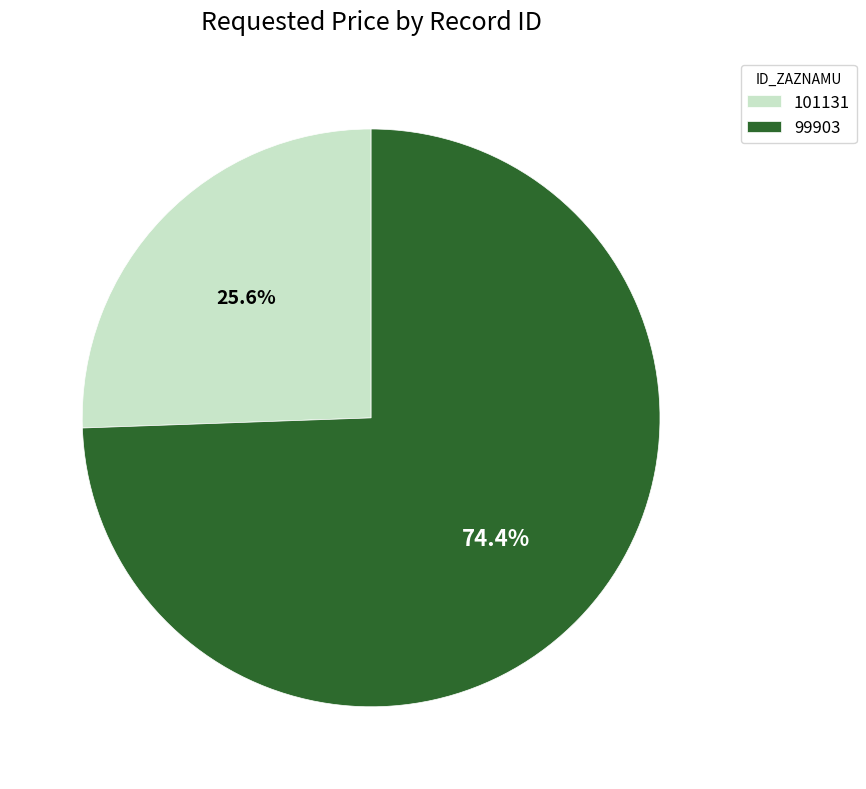

Rank the categories by value from lowest to highest.

101131, 99903